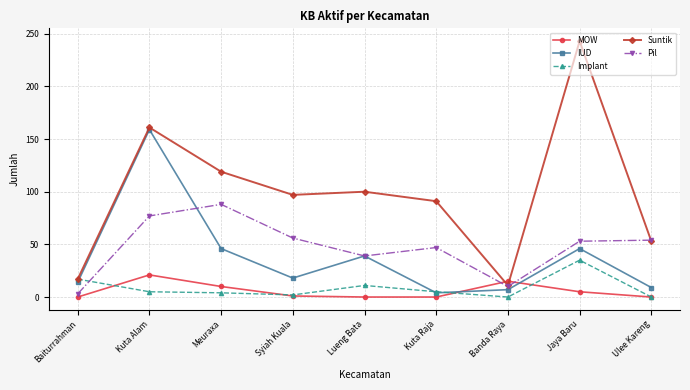

List the series in order of their peak value, lowest first.

MOW, Implant, Pil, IUD, Suntik